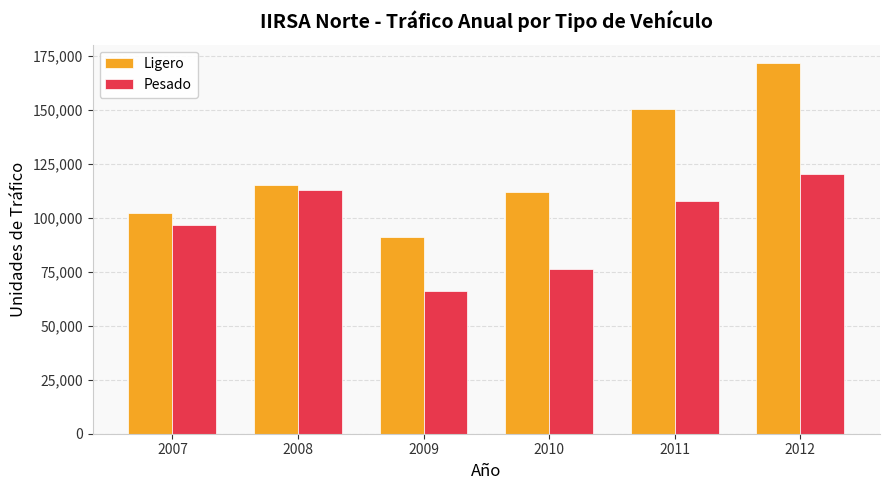

What is the difference between the maximum and minimum values in the Pesado series?

54017